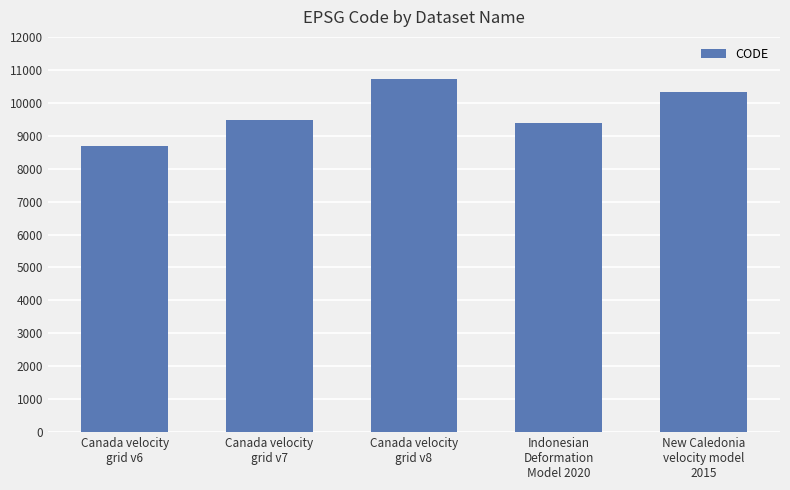

What is the greatest value displayed?

10707